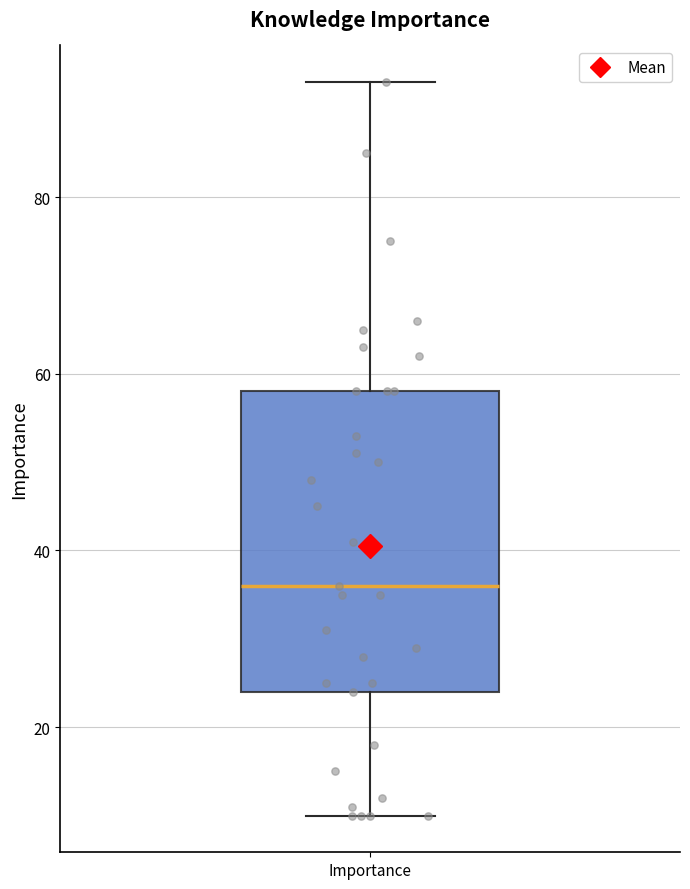

Where does the median line of the box for Importance sit on the y-axis? The values are not printed on the chart, so give them approximately, as read against the axis.

36